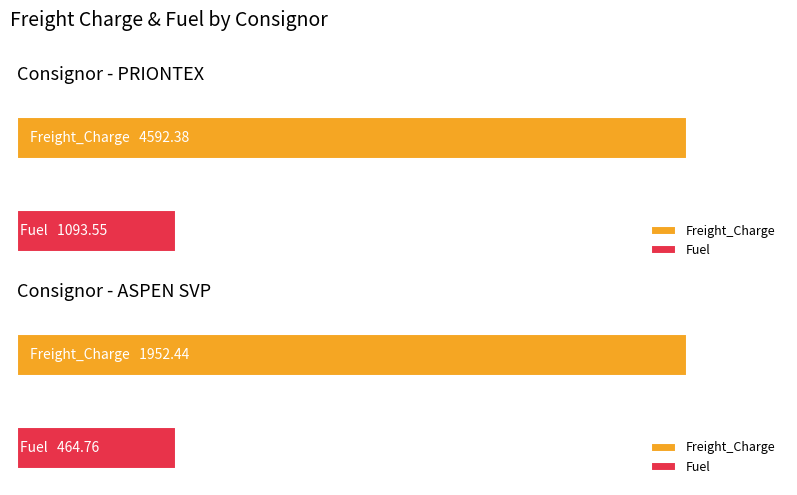

Rank the series by their average value, from lowest to highest.

Fuel, Freight_Charge